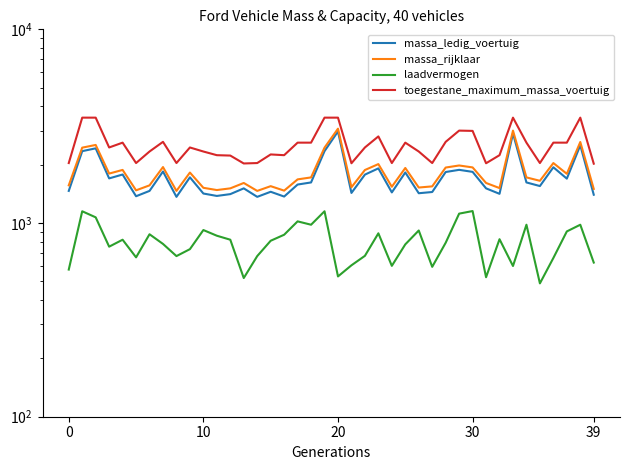

What is the value of the massa_rijklaar point at the 27th from the left?

1525